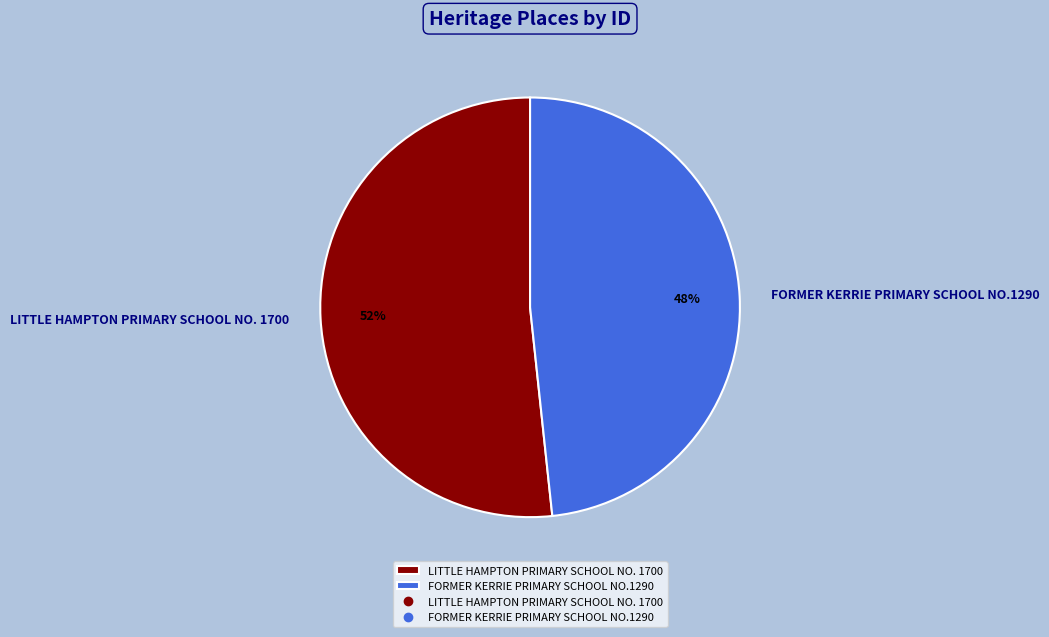

Do LITTLE HAMPTON PRIMARY SCHOOL NO. 1700 and FORMER KERRIE PRIMARY SCHOOL NO.1290 together represent more than half of the pie?

Yes